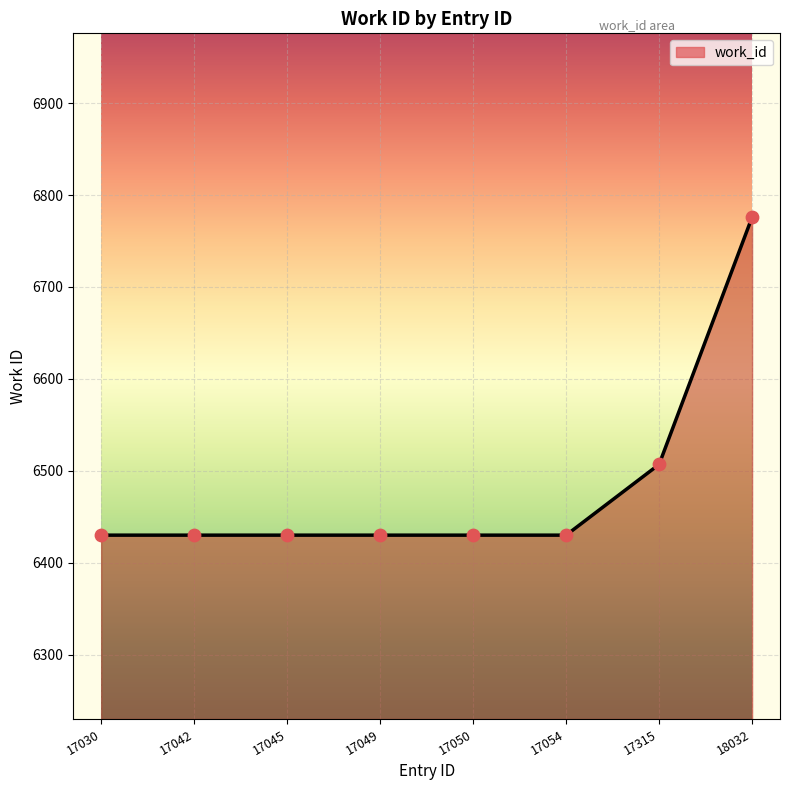

Approximately how many times larger is the value at 17045 compared to 17054?

1.0